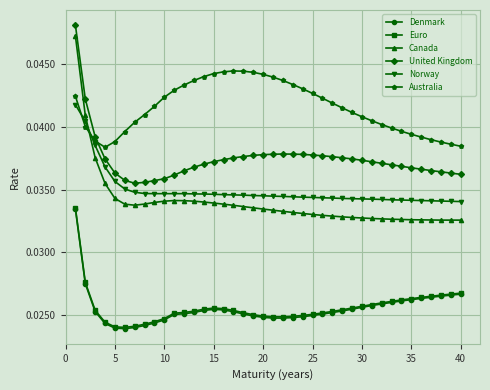

True or false: United Kingdom and Canada cross at least once.

False